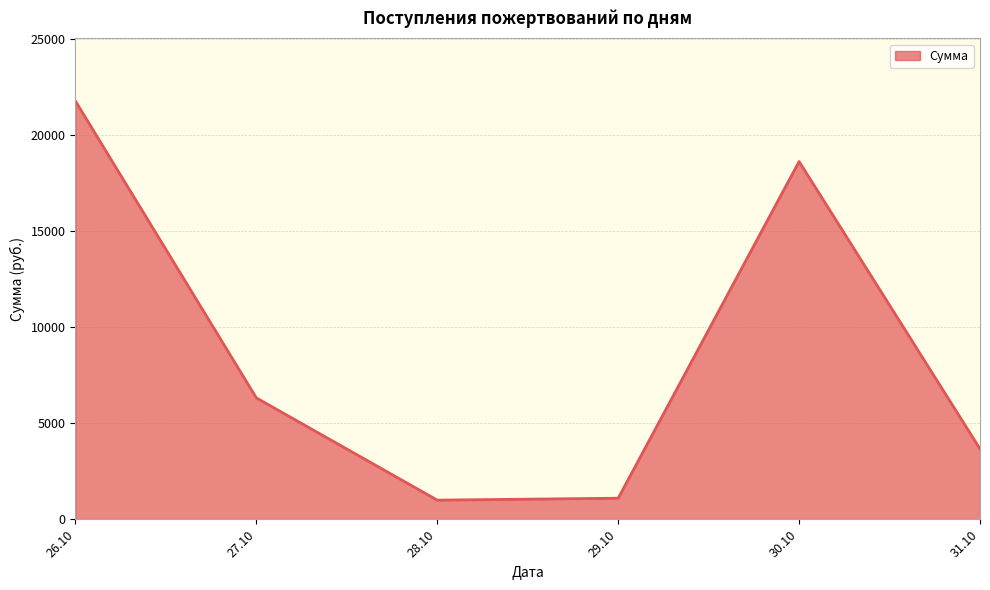

What is the smallest value displayed?

1000.0